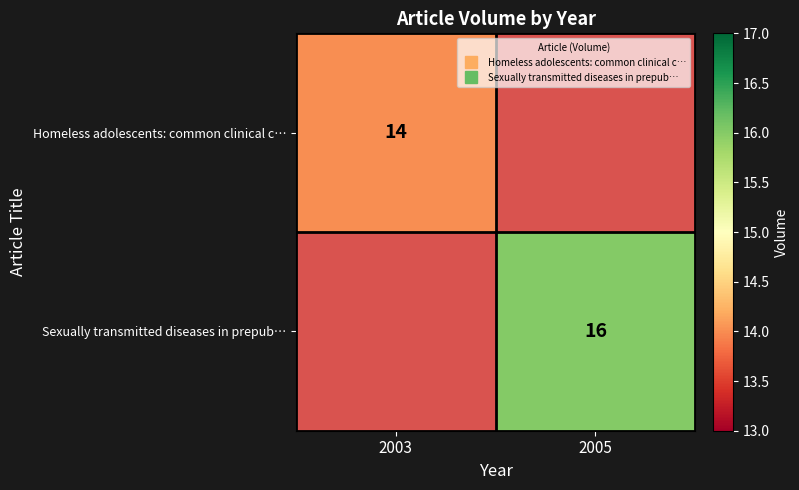

Is it true that Homeless adolescents: common clinical c… equals 22.4 at 2003?

False